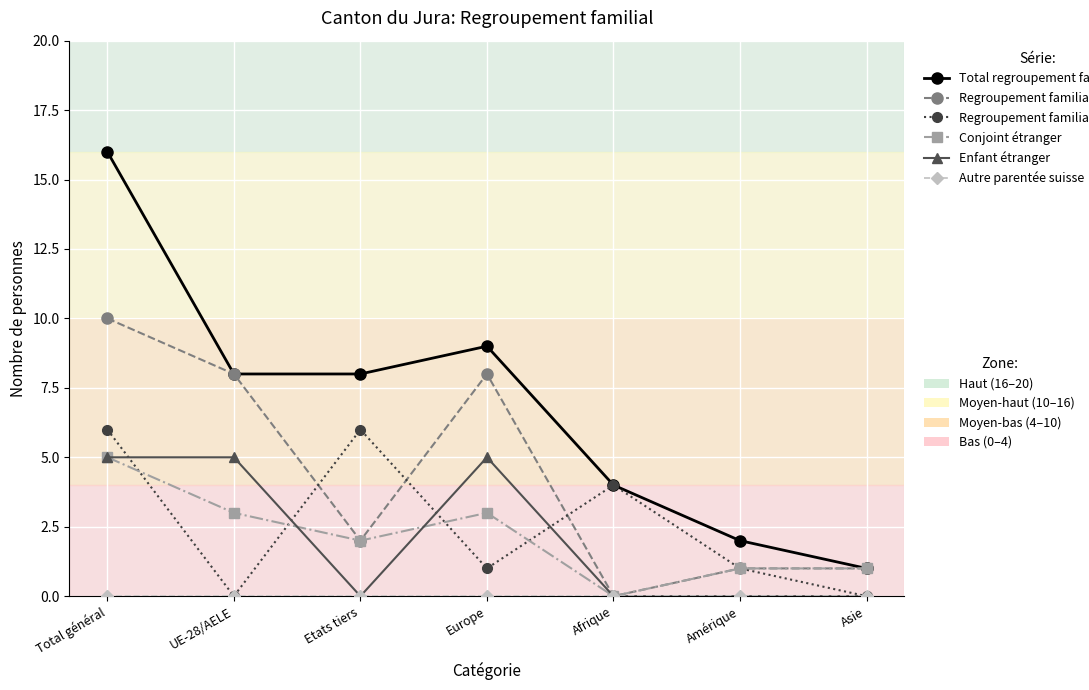

Which label corresponds to the largest value in the chart?

Total général